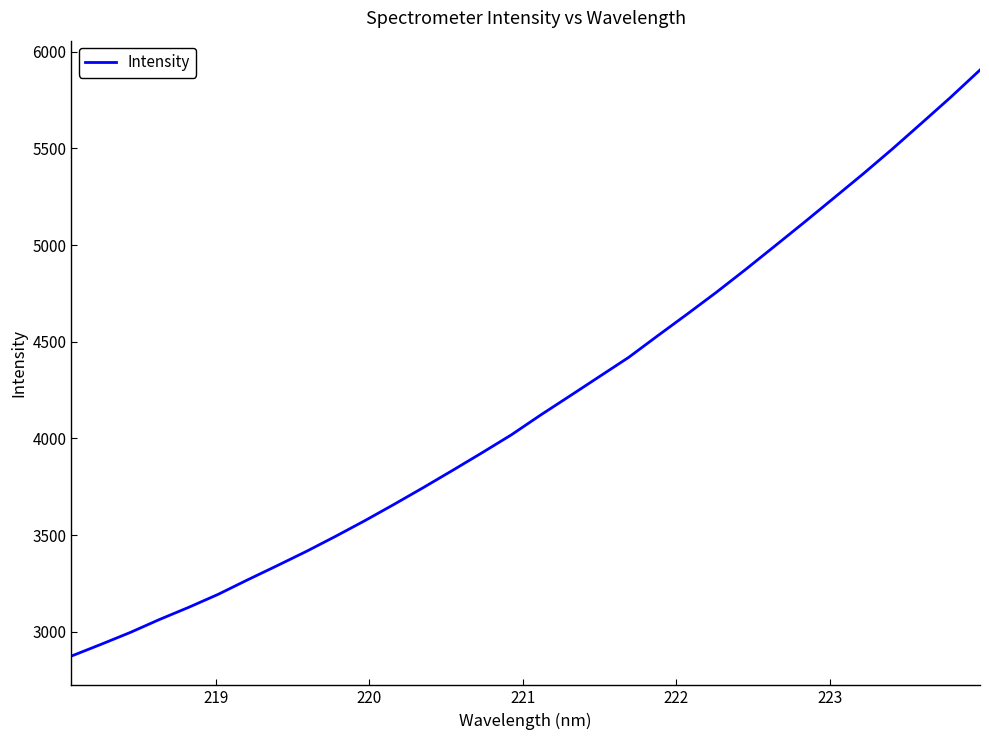

What is the smallest value displayed?

2873.8